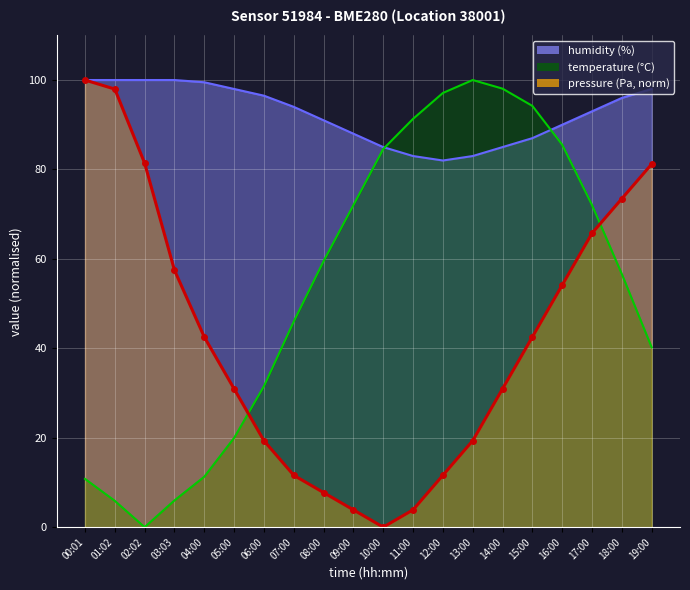

At which label is humidity closest to 91?

08:00